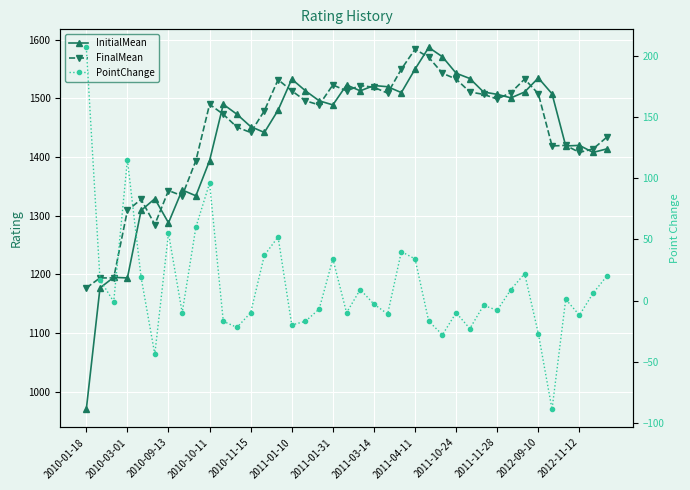

How many lines are shown in the chart?

3